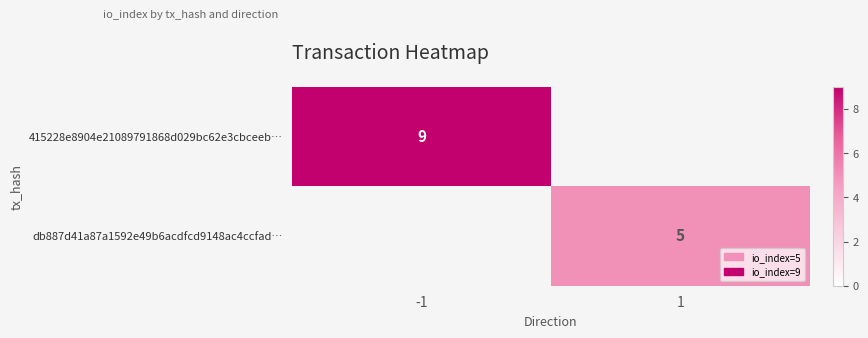

Is it true that db887d41a87a1592e49b6acdfcd9148ac4ccfad… equals 5 at 1?

True